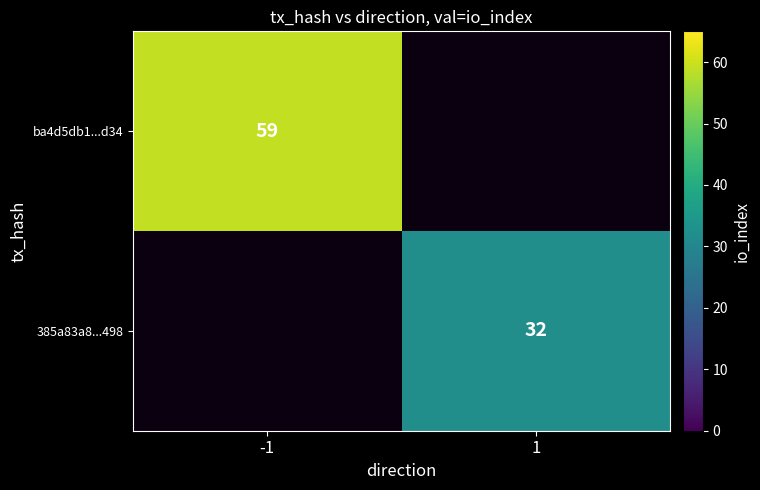

Is it true that ba4d5db1...d34 equals 59 at -1?

True